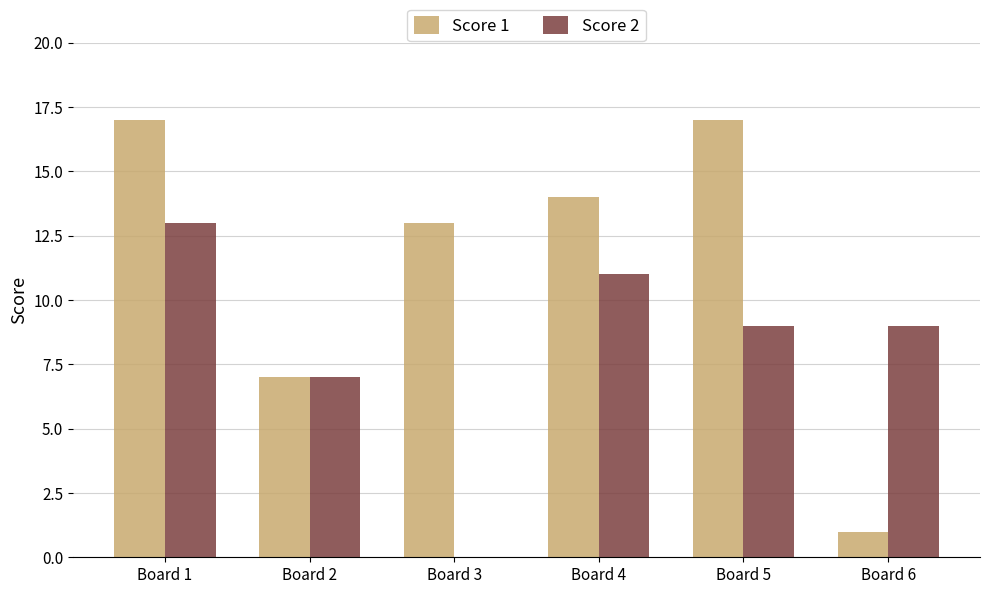

What is the sum of the Score 2 values at Board 6 and Board 4?

20